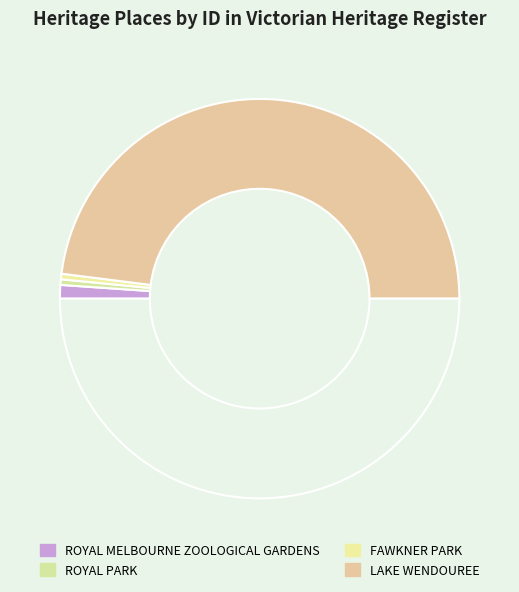

How many slices are in this pie chart?

5